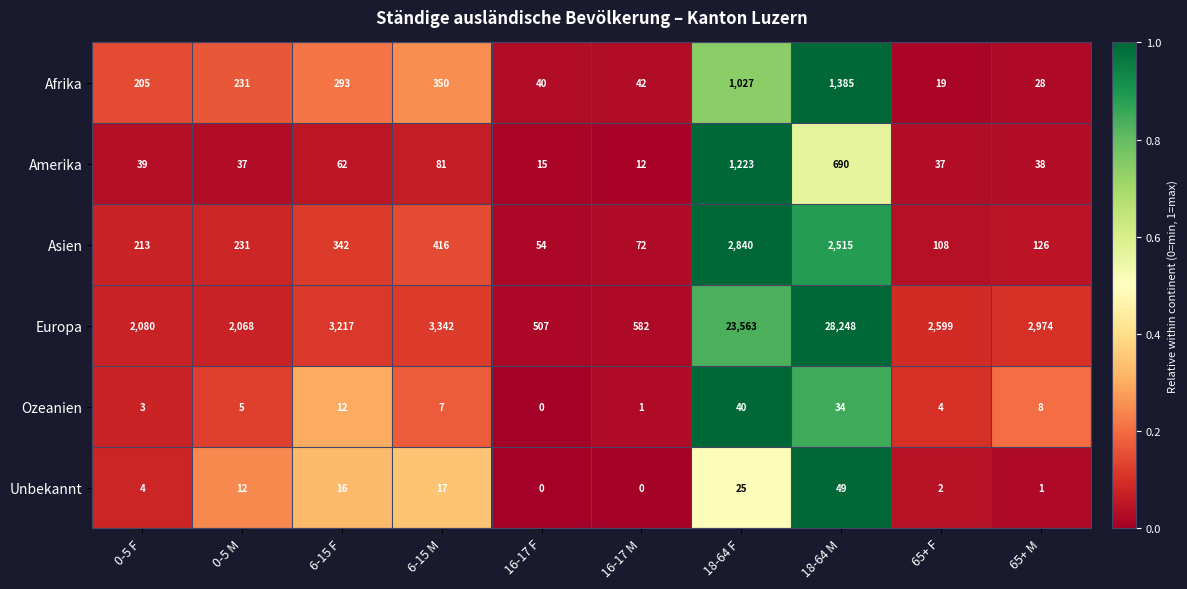

The value of Europa at 6-15 F is 924. True or false?

False